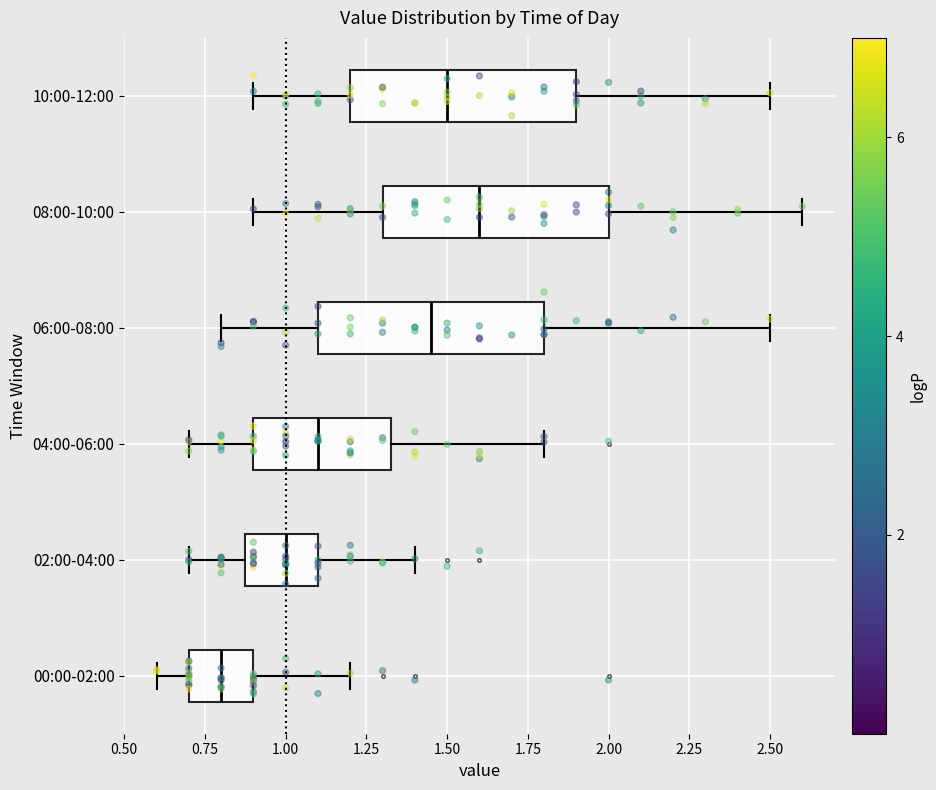

Where does the right whisker of the box for 10:00-12:00 end on the x-axis? The values are not printed on the chart, so give them approximately, as read against the axis.

2.50